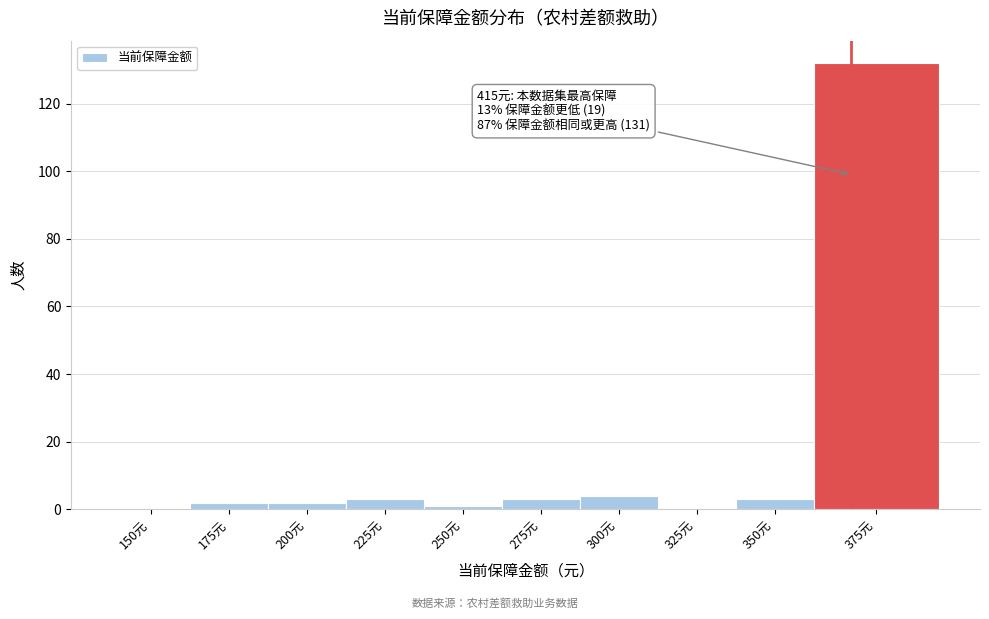

Reading right to left, what are all the values shown in this chart?

375元=132	350元=3	325元=0	300元=4	275元=3	250元=1	225元=3	200元=2	175元=2	150元=0